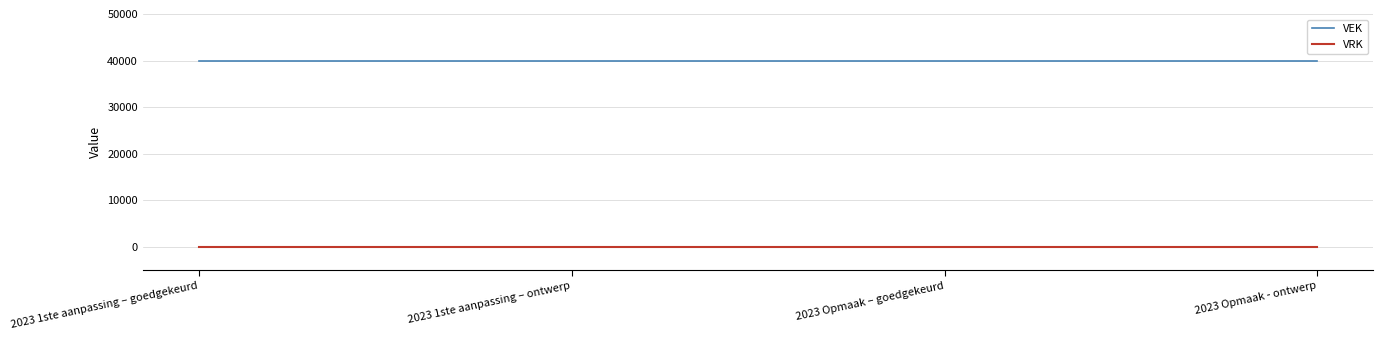

What is the difference between the highest and lowest values at 2023 Opmaak - ontwerp?

40000